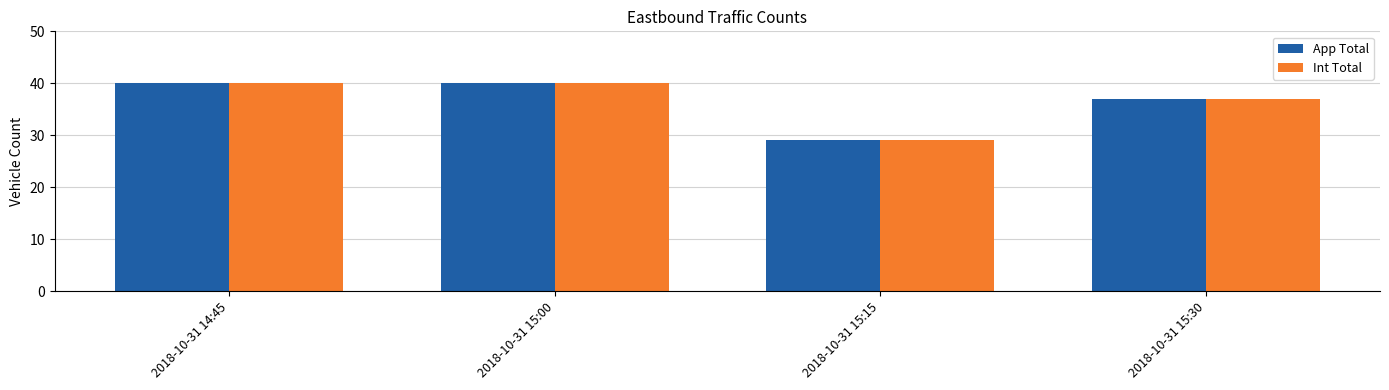

What value does the Int Total series have at 2018-10-31 15:00, to the nearest 10?

40